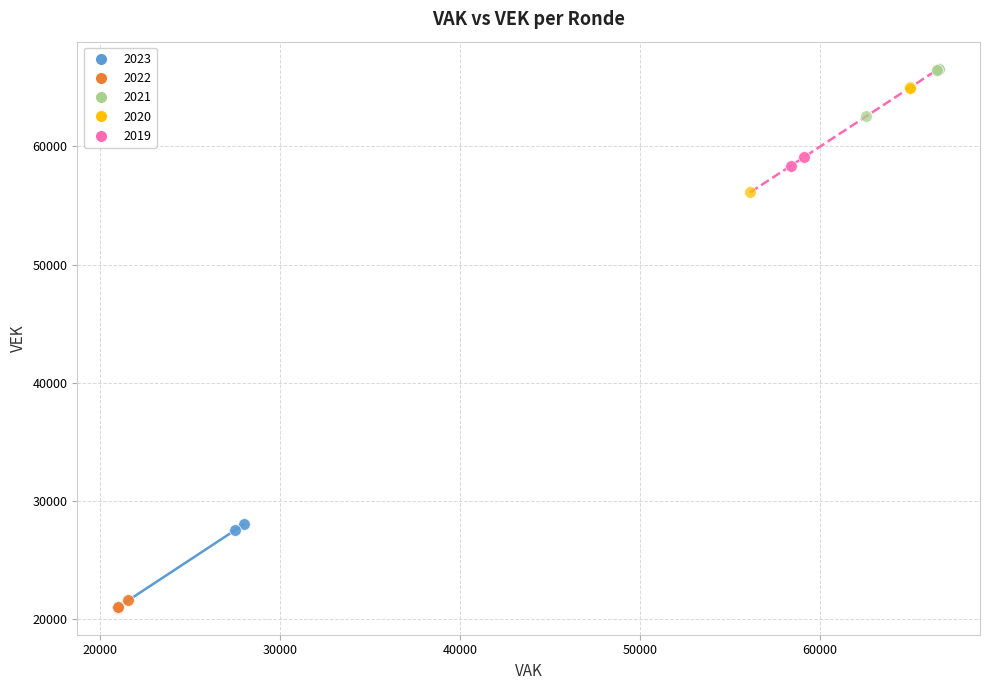

Which series has the largest Y range (max minus min)?

2020